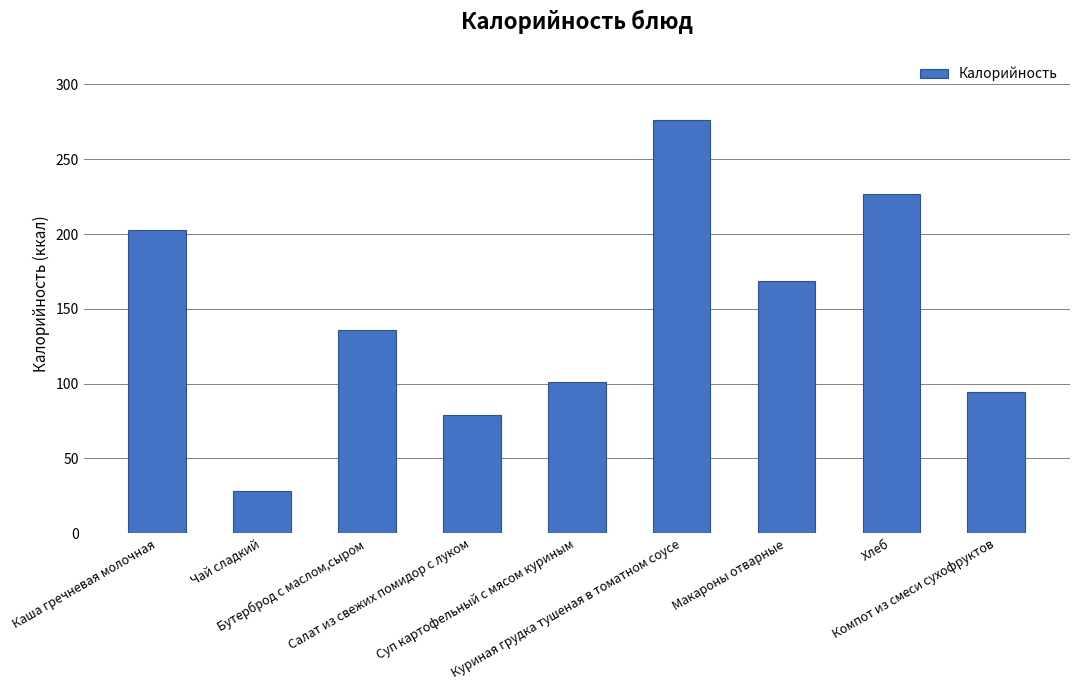

The chart shows a value of 136.0 at Бутерброд с маслом,сыром. True or false?

True